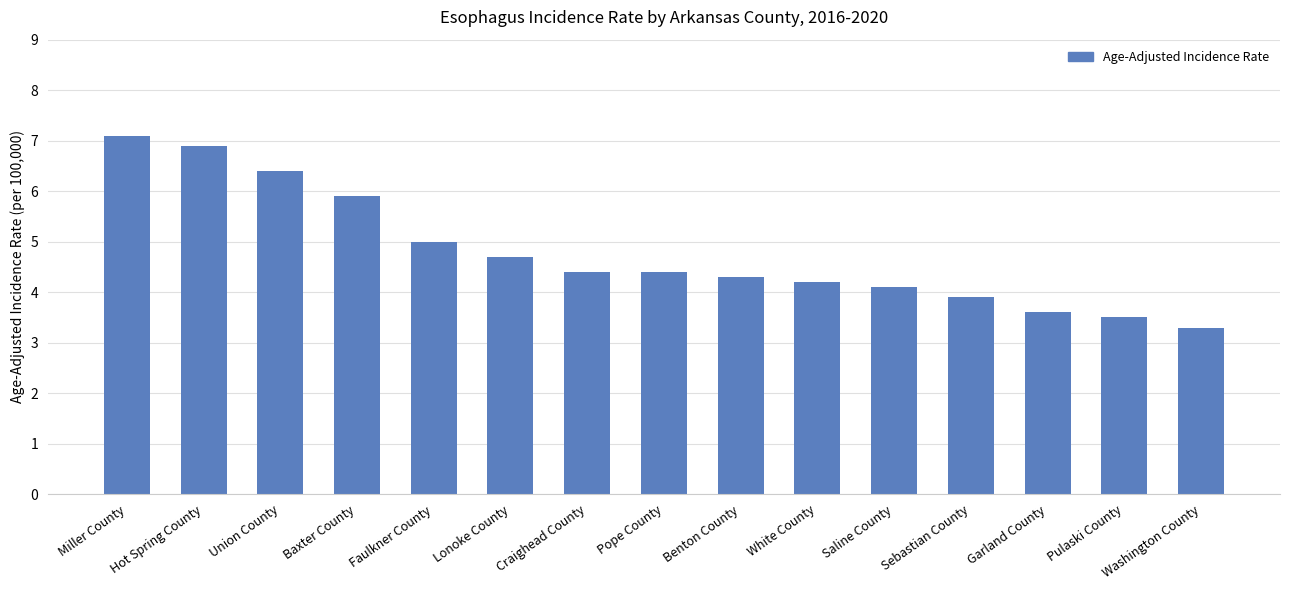

What is the label of the 10th bar from the right?

Lonoke County